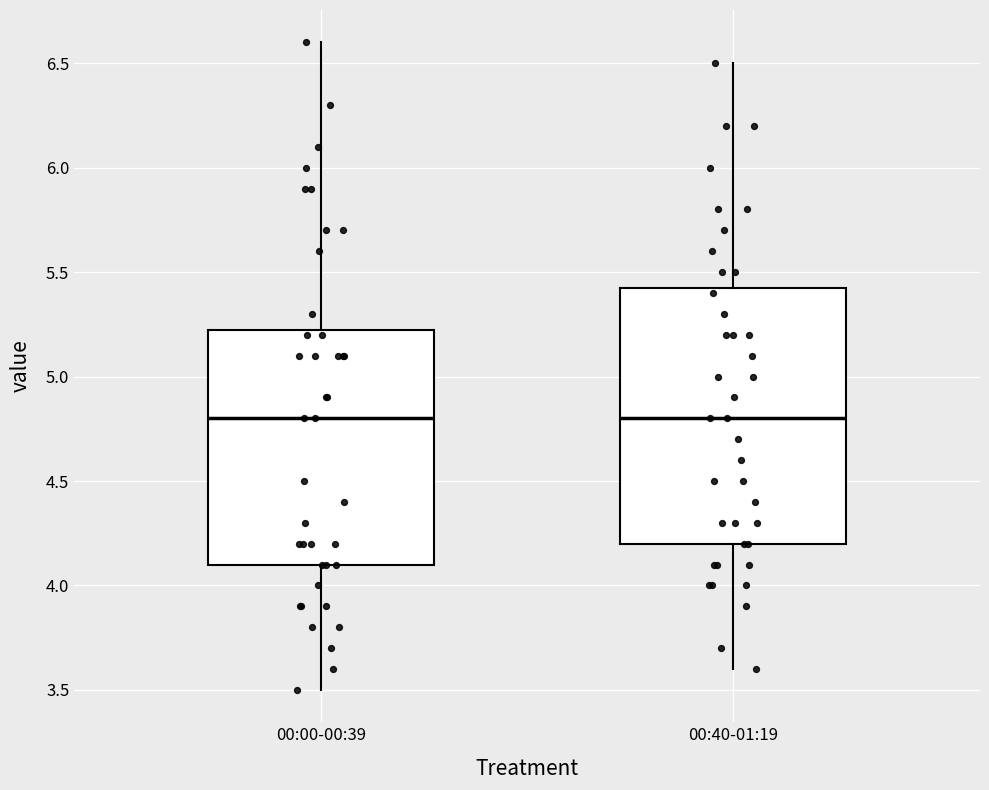

Reading left to right, read every box against the y-axis: the position of its median line, the range the box covers, and the ends of its whiskers. The values are not printed on the chart, so give them approximately, as read against the axis.

00:00-00:39: median 4.80, box 4.10 to 5.25, whiskers 3.50 to 6.60
00:40-01:19: median 4.80, box 4.20 to 5.45, whiskers 3.60 to 6.50